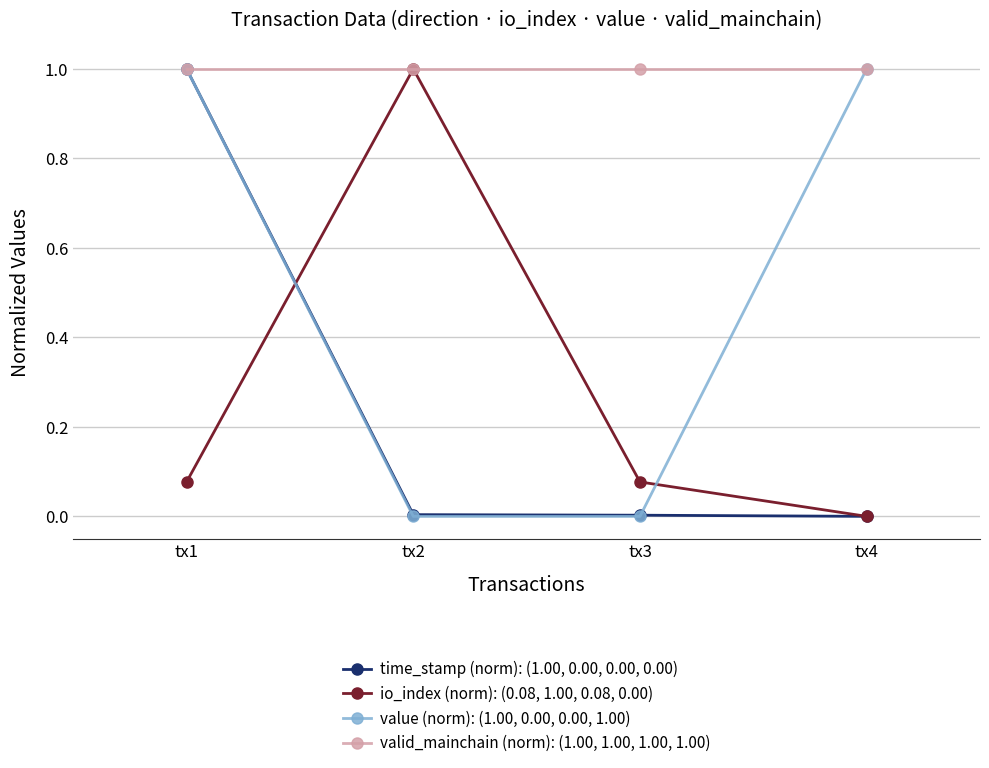

The valid_mainchain (norm): (1.00, 1.00, 1.00, 1.00) series shows 1.0 at tx4. True or false?

True